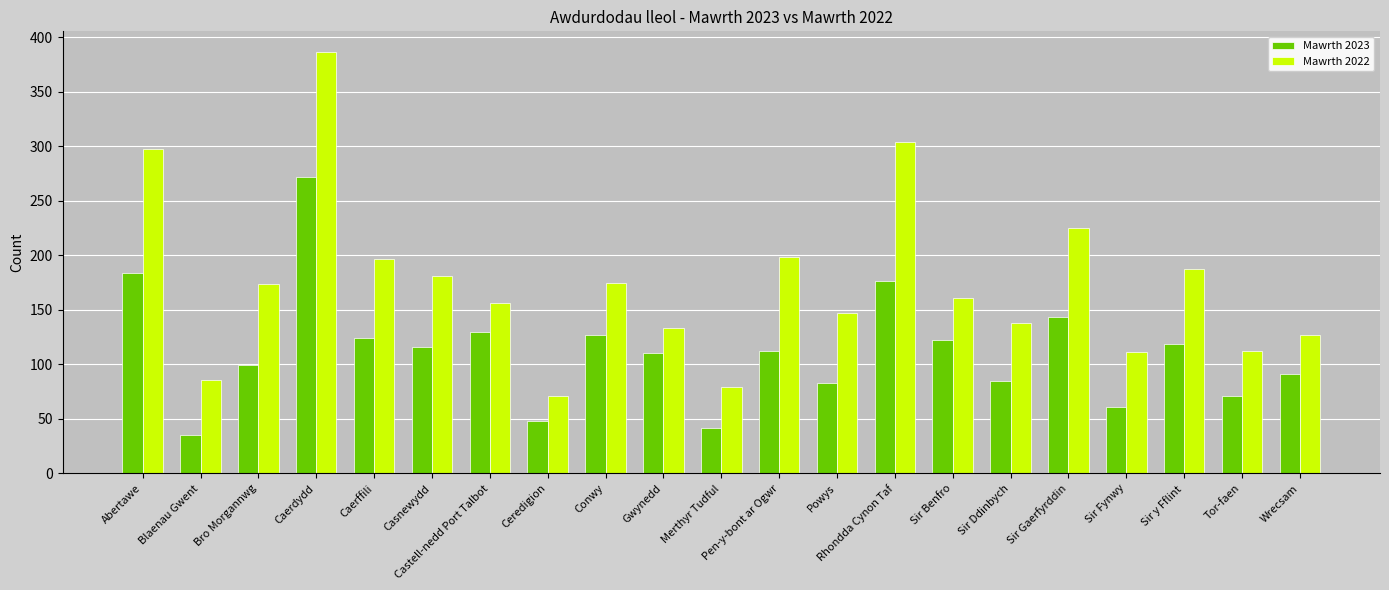

Which series has the widest spread of values?

Mawrth 2022